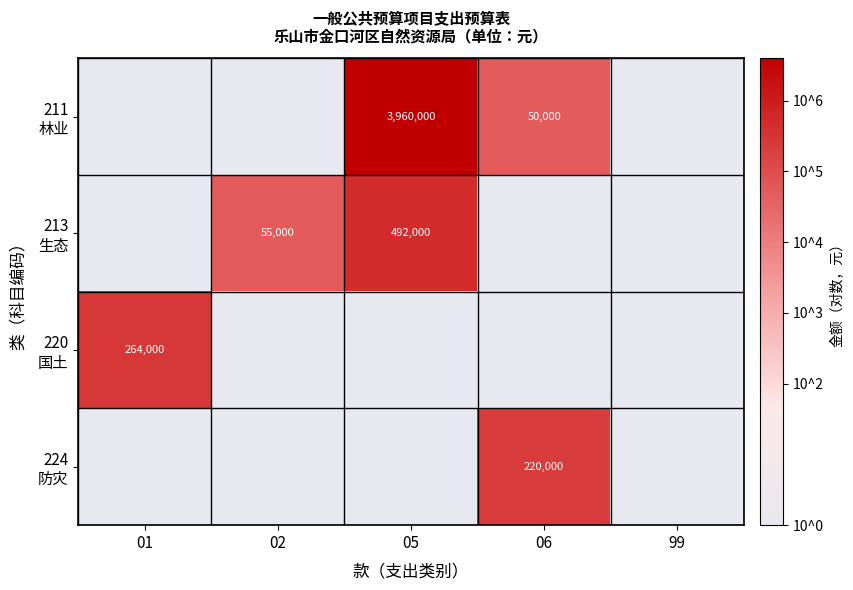

At how many categories does at least one series exceed 4?

4